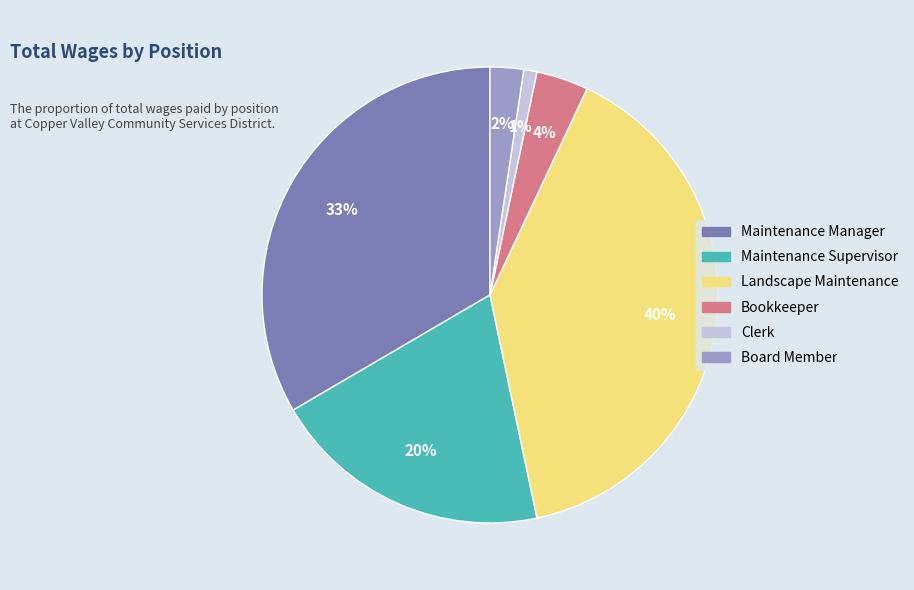

How many segments does this pie chart have?

6